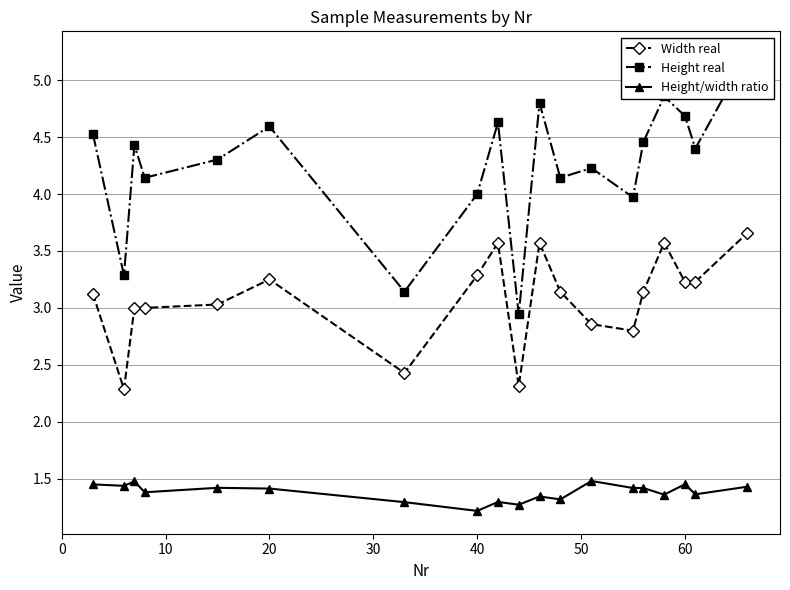

Rank the series by their maximum value, from lowest to highest.

Height/width ratio, Width real, Height real